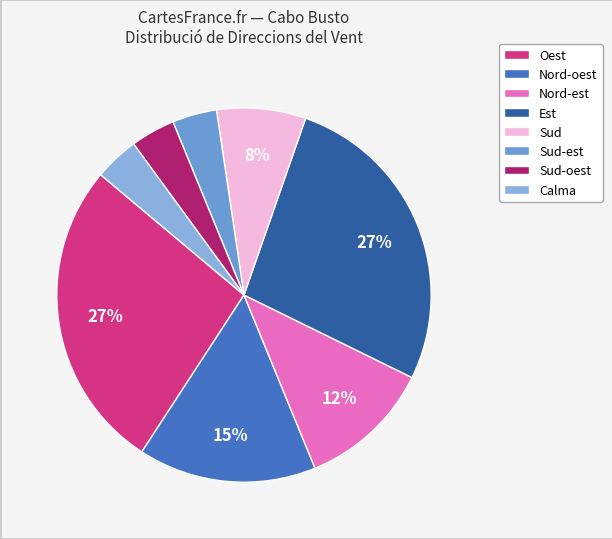

Which has a higher value, Sud or Sud-est?

Sud